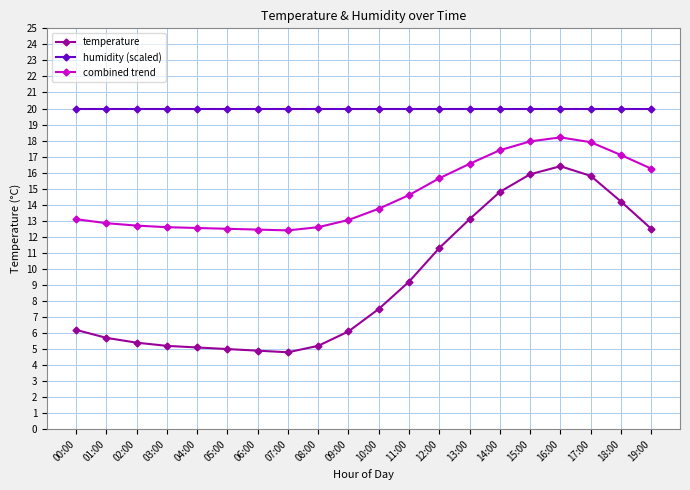

What is the lowest value of the temperature series?

4.8